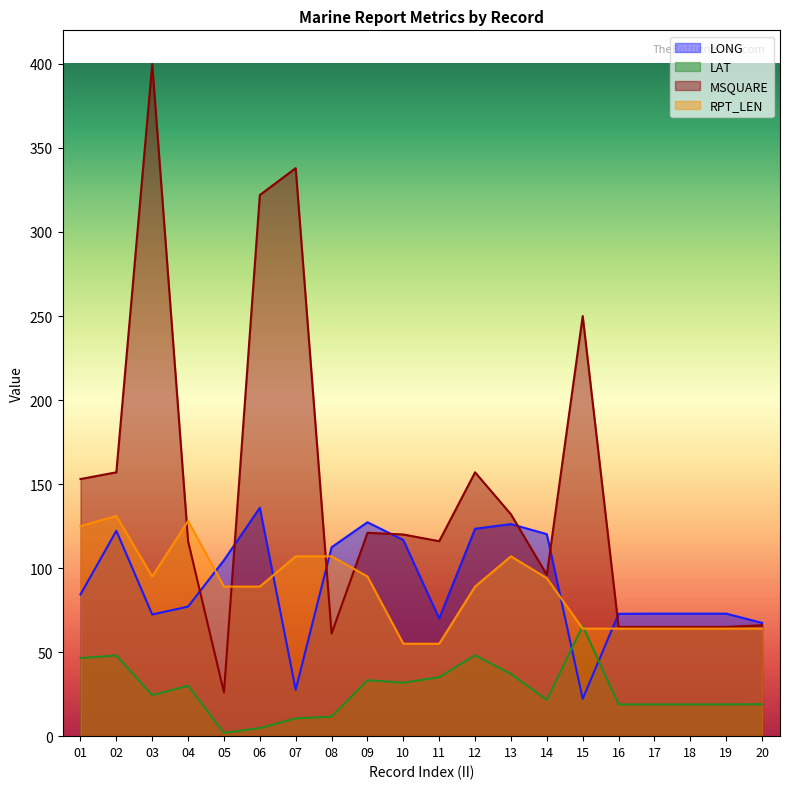

How many intersections are there between LAT and LONG?

2